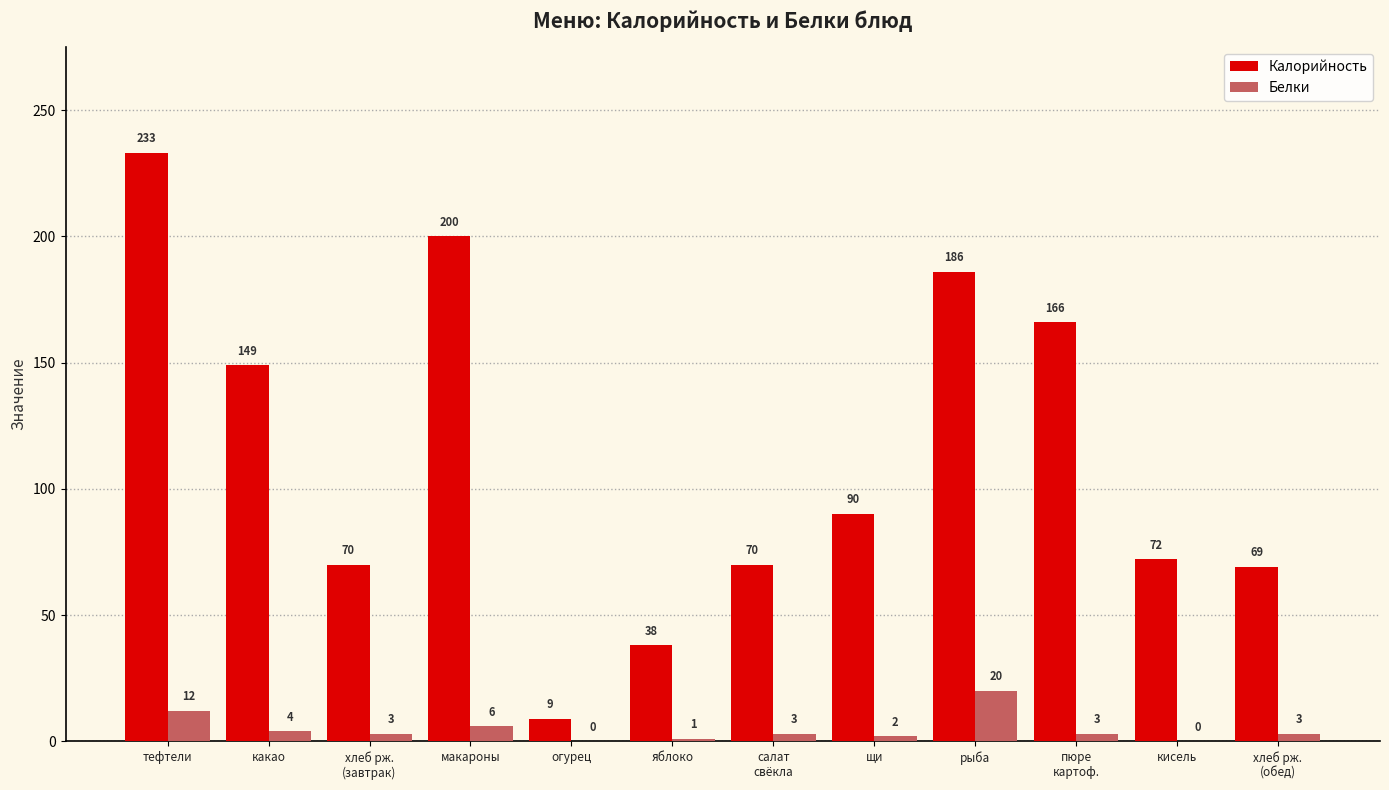

What are all the series names shown in the legend?

Калорийность, Белки